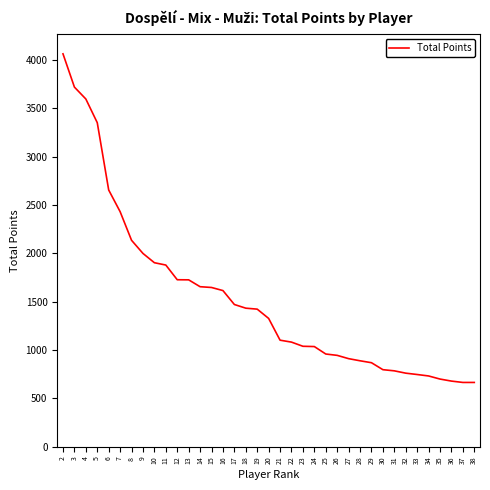

What is the maximum value shown in the chart?

4064